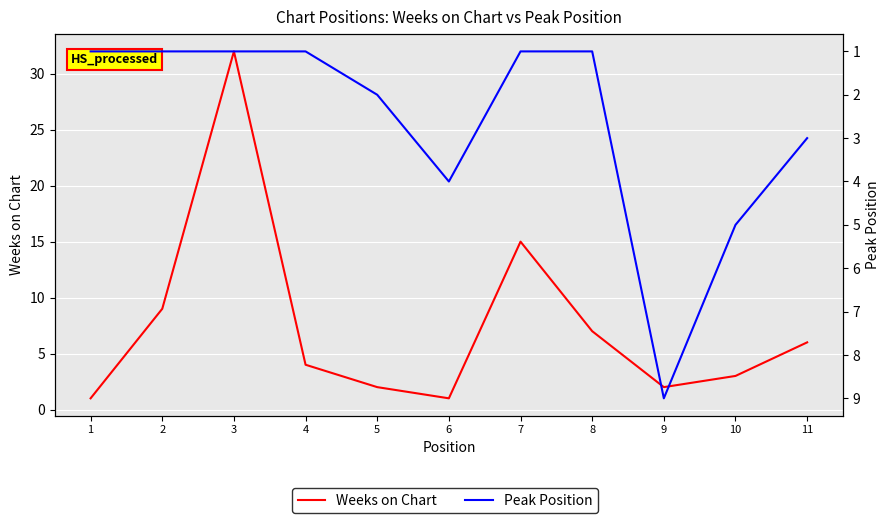

At which label does Weeks on Chart reach its minimum?

1